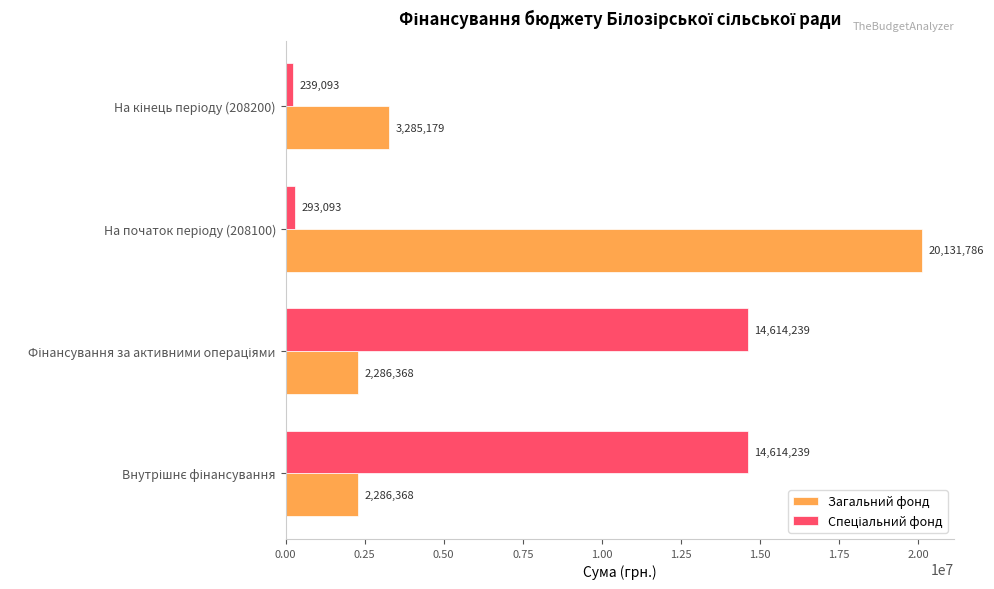

At how many categories does at least one series exceed 243783?

4